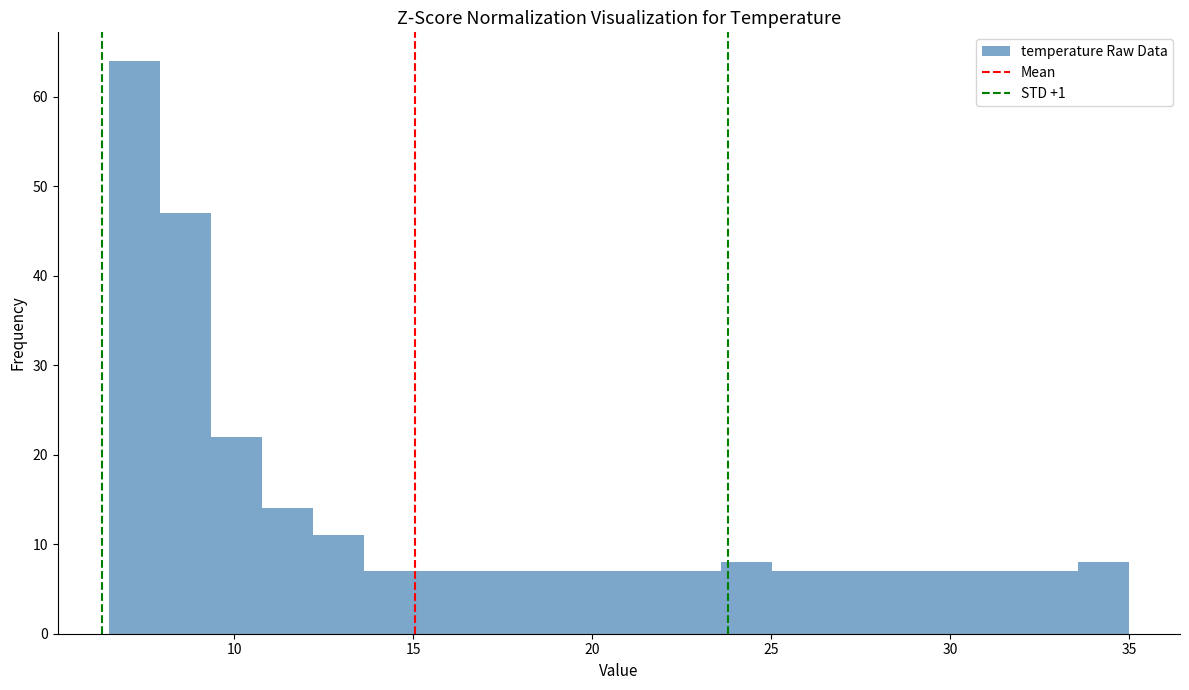

Read against the x-axis, roughly where is the centre of the tallest bar?

7.0